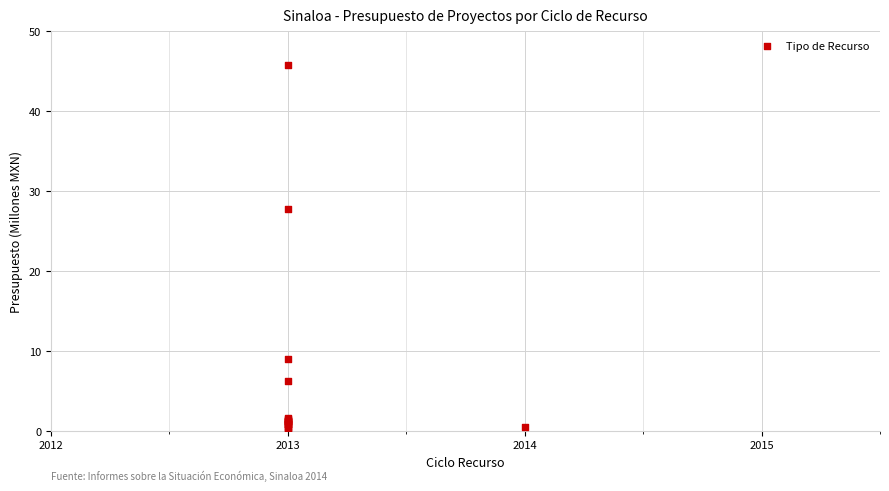

What Y value in the scatter plot is closest to 22?

27.8